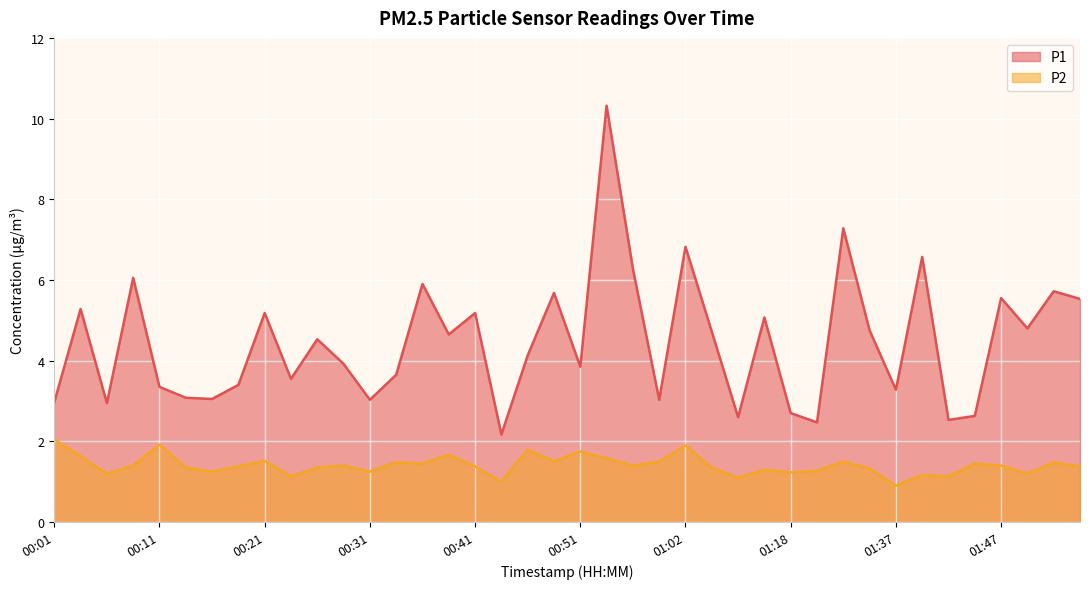

List the labels in order of P1 value, smallest first.

00:44, 01:20, 01:42, 01:07, 01:45, 01:18, 00:06, 00:01, 00:31, 00:59, 00:16, 00:14, 01:37, 00:11, 00:19, 00:24, 00:34, 00:51, 00:29, 00:46, 00:26, 00:39, 01:04, 01:34, 01:50, 01:09, 00:21, 00:41, 00:04, 01:55, 01:47, 00:49, 01:52, 00:36, 00:09, 00:56, 01:39, 01:02, 01:32, 00:54